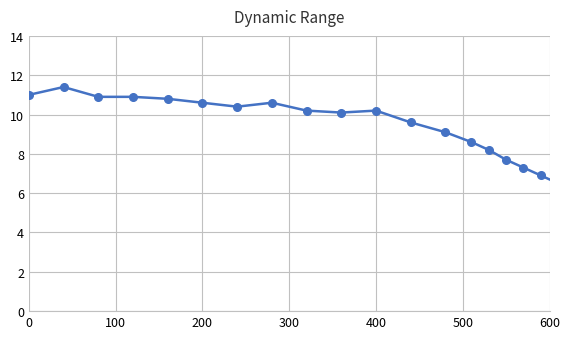

What is the value of the 17th point from the left?

7.3